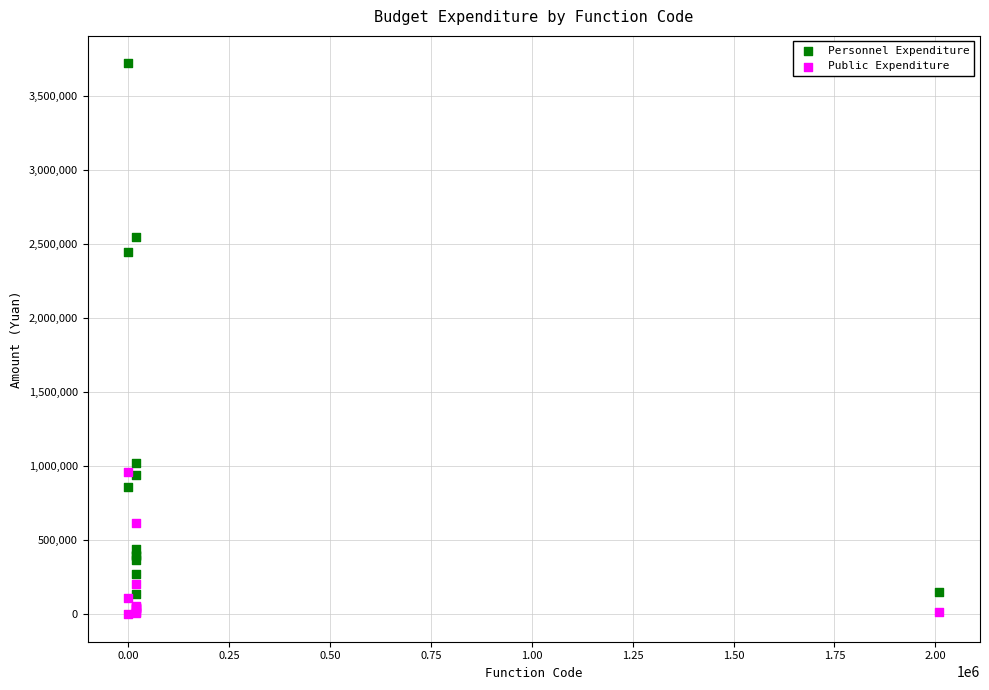

Which series has the widest spread of Y values?

Personnel Expenditure